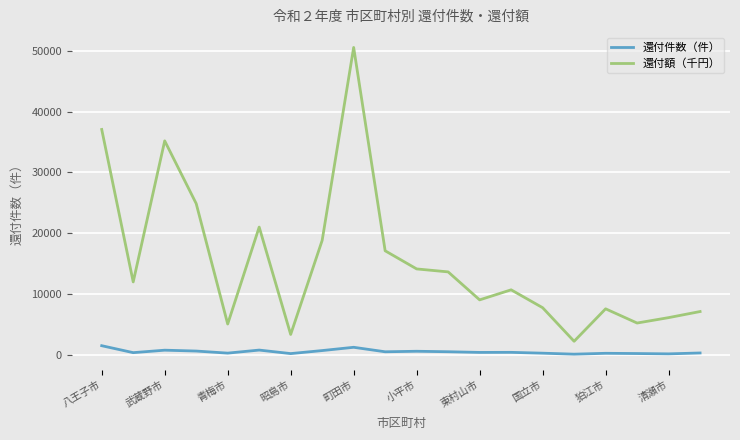

What is the greatest value displayed?

50549